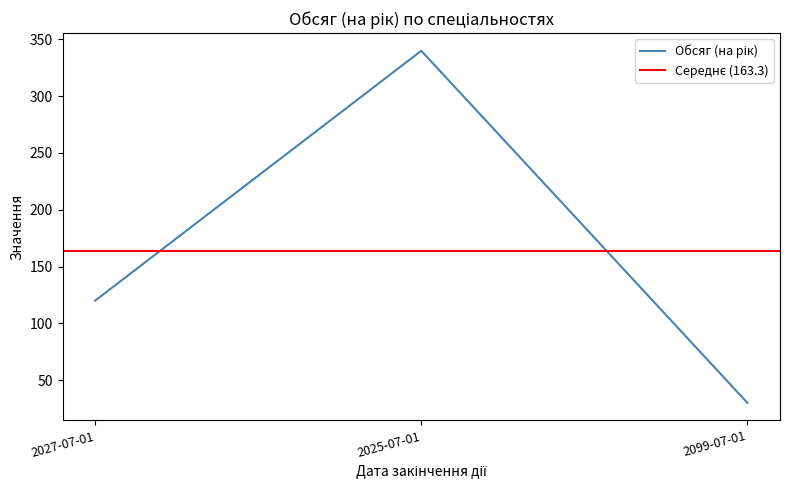

List the labels in order of value, smallest first.

2099-07-01, 2027-07-01, 2025-07-01